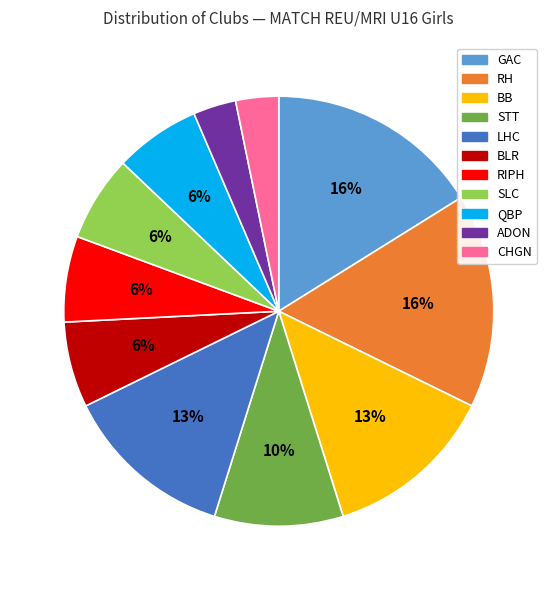

Is it true that CHGN is 3% of the pie?

True